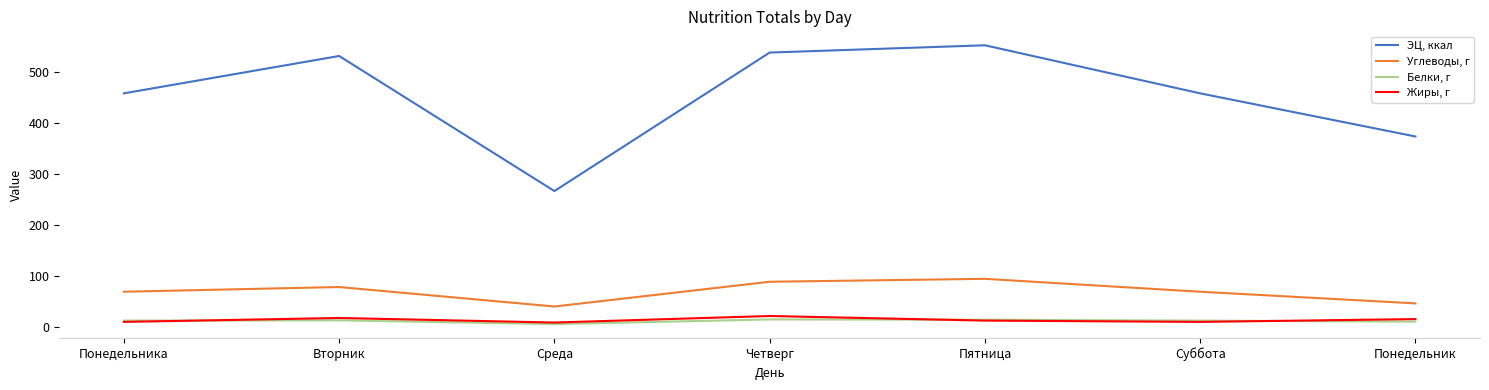

Which series has the largest total across all categories?

ЭЦ, ккал